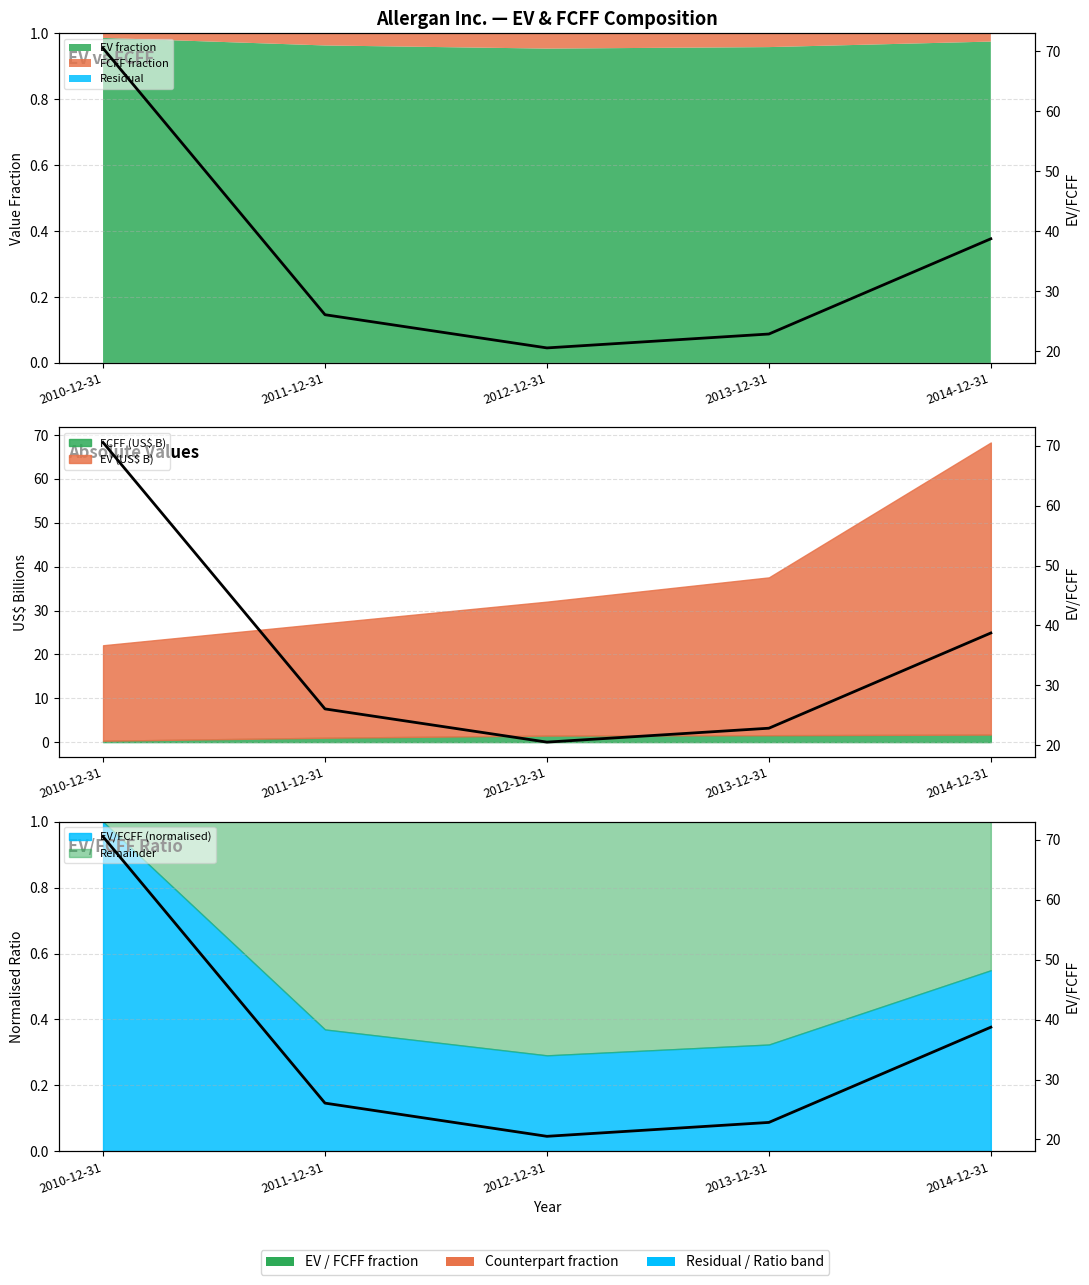

Reading left to right, what are all the values shown in this chart?

70.5	26.1	20.5	22.9	38.7